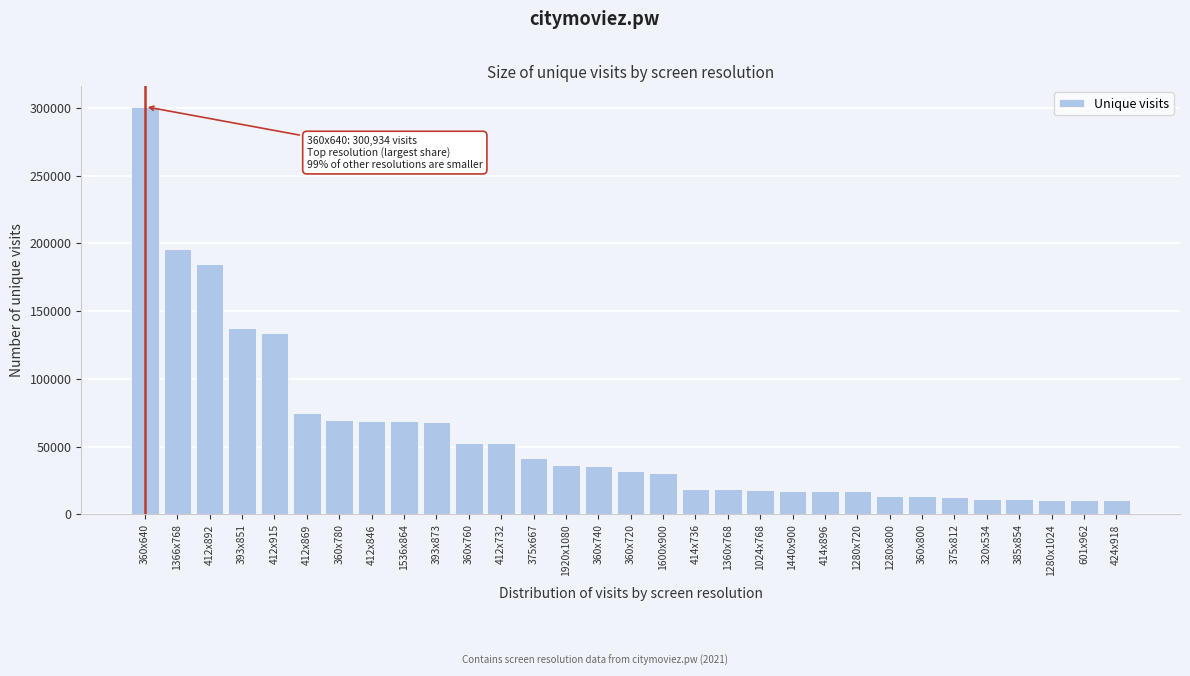

What is the minimum value shown in the chart?

10288